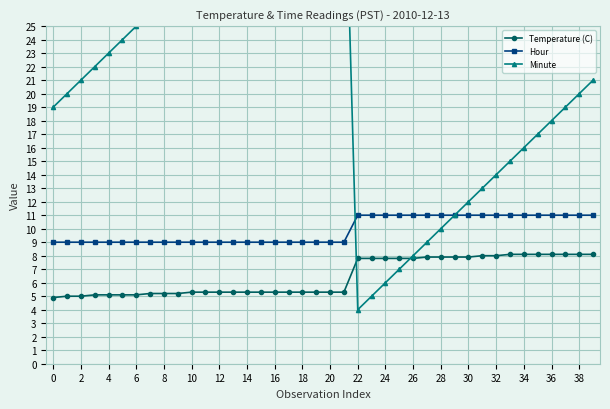

Which category has the highest value in the Minute series?

21